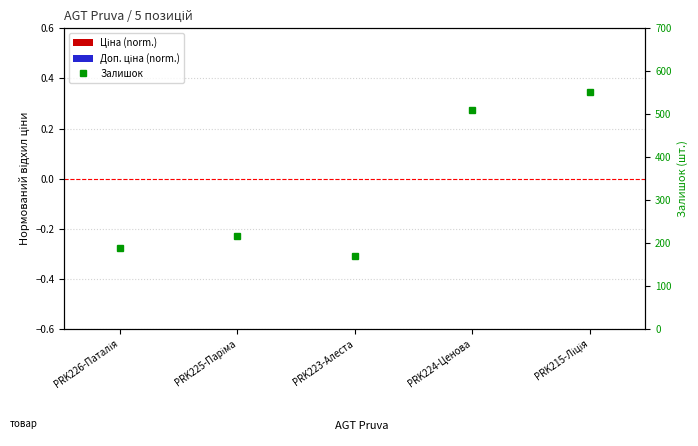

What is the difference between the second highest and minimum values in the Залишок series?

340